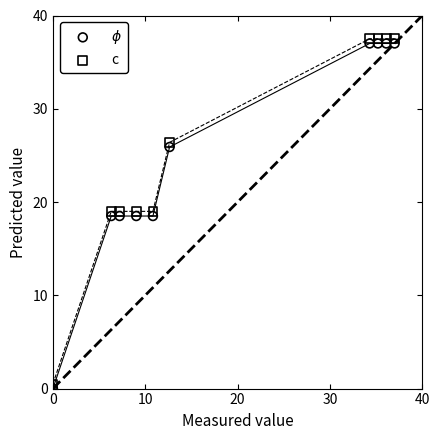

Across all data points, what is the range of Y values (max minus min)?

37.5